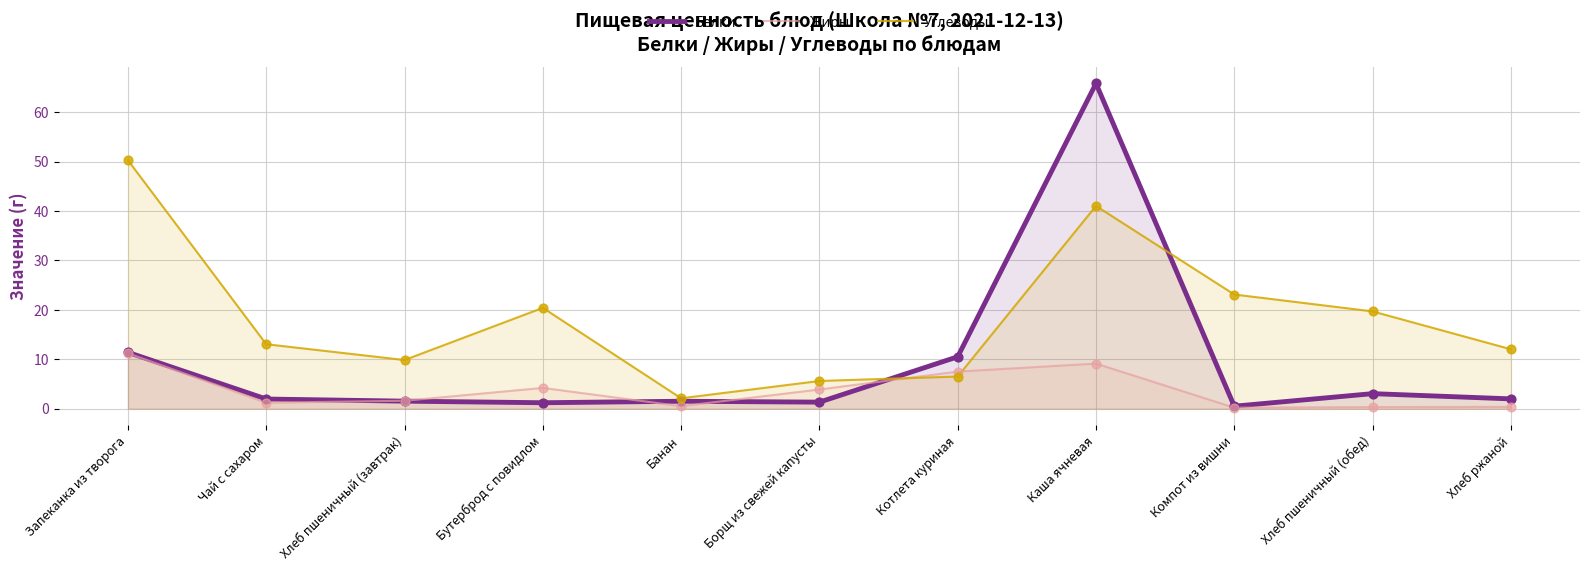

Which series has the largest total across all categories?

Углеводы